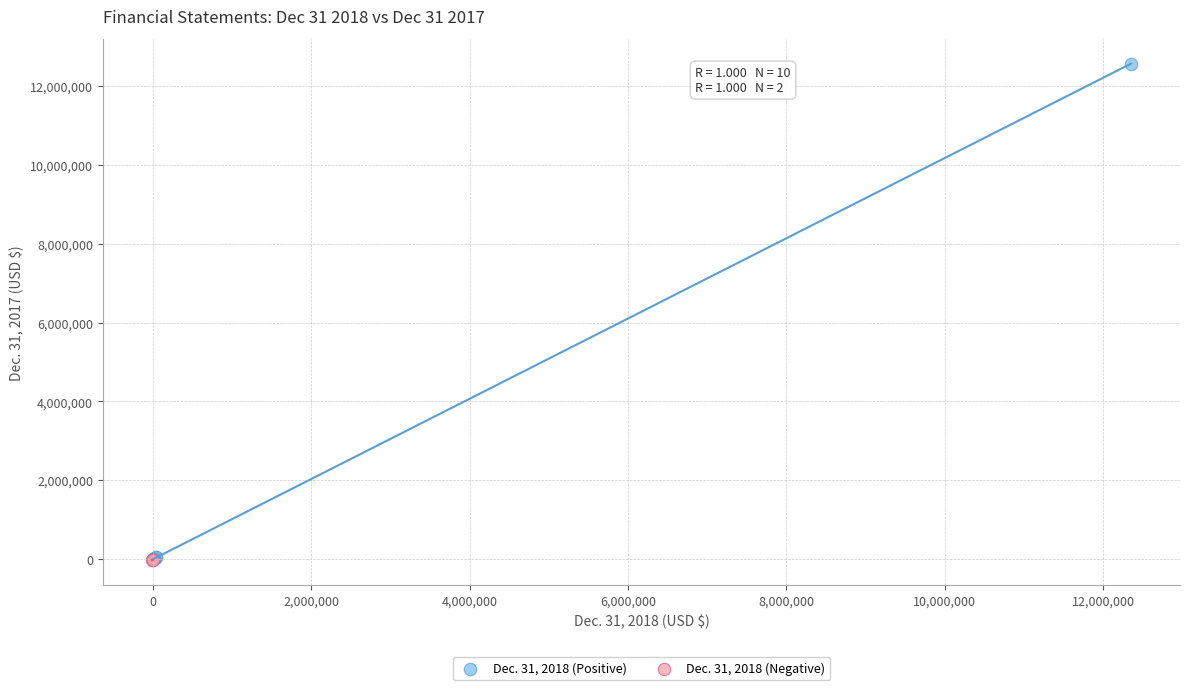

Which series has the widest spread of Y values?

Dec. 31, 2018 (Positive)